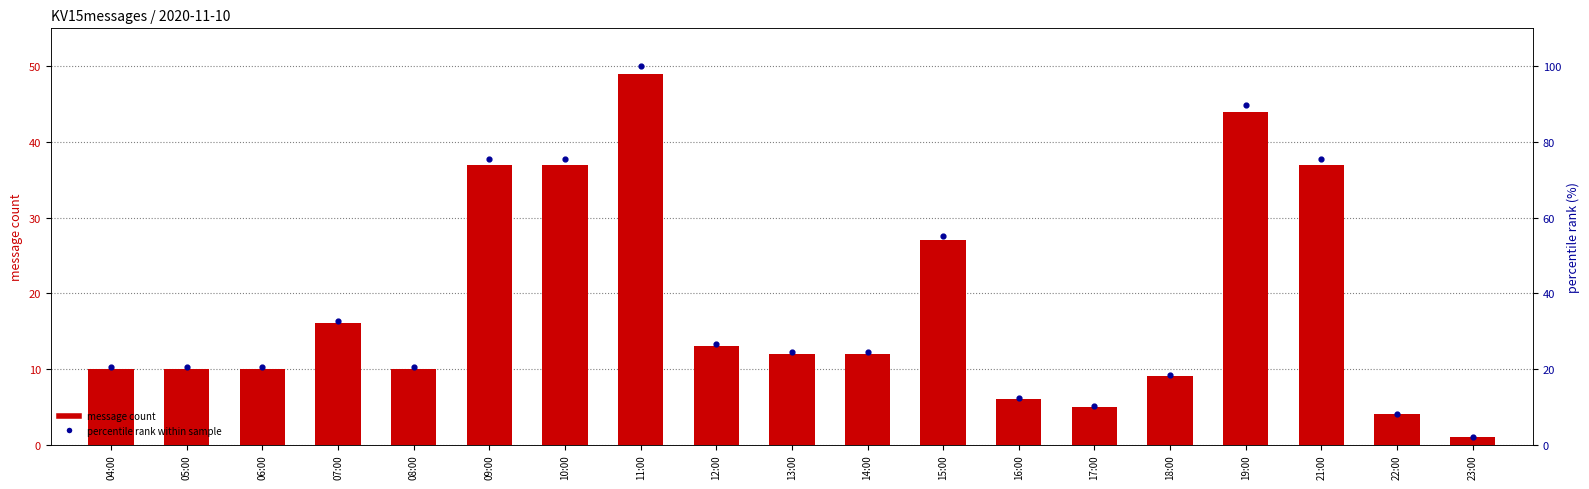

What is the total value across all series at 06:00?

30.4